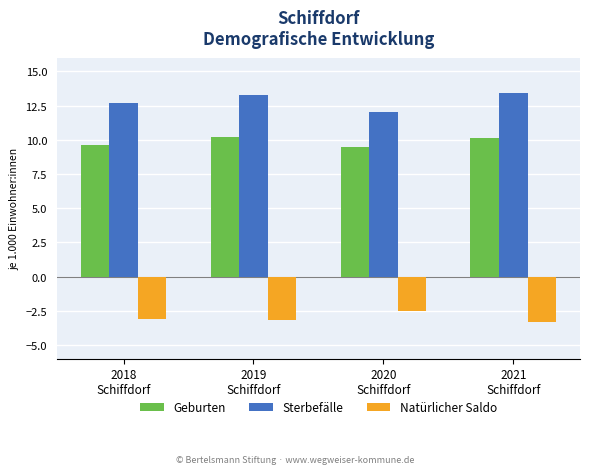

What is the difference between the Sterbefälle values at 2020
Schiffdorf and 2018
Schiffdorf?

0.7